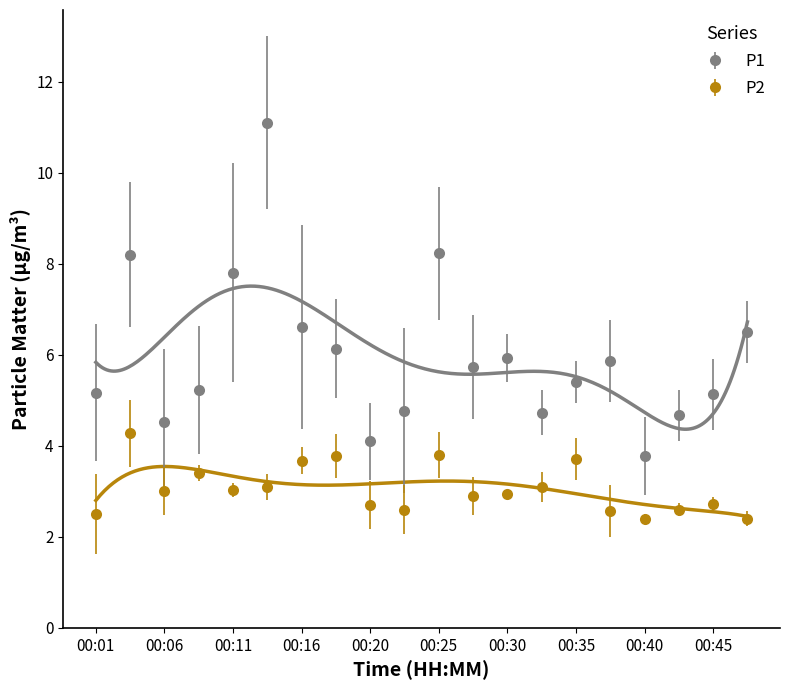

True or false: P1 and P2 intersect in this chart.

False